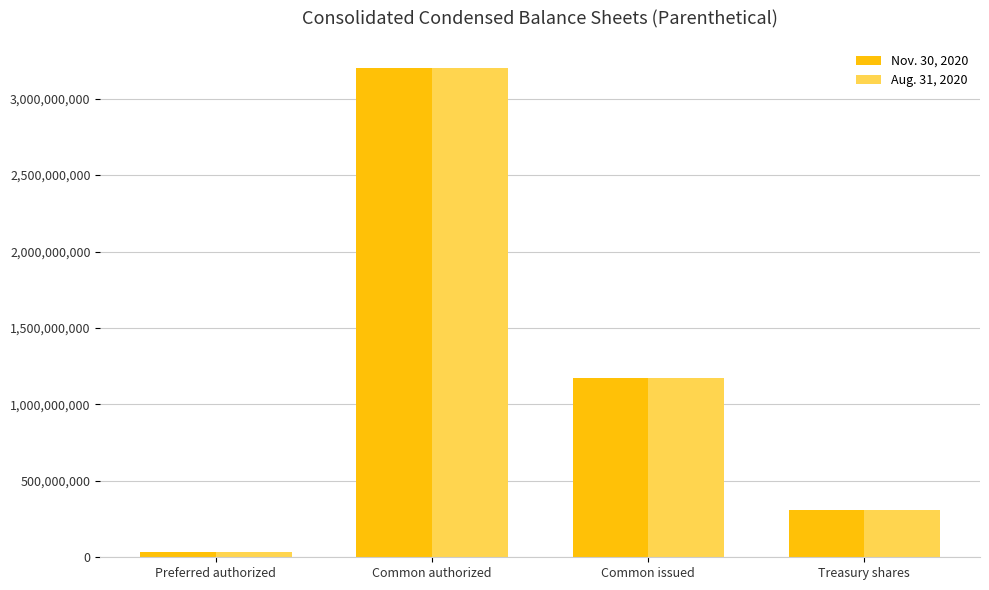

The Aug. 31, 2020 series shows 306910099 at Treasury shares. True or false?

True